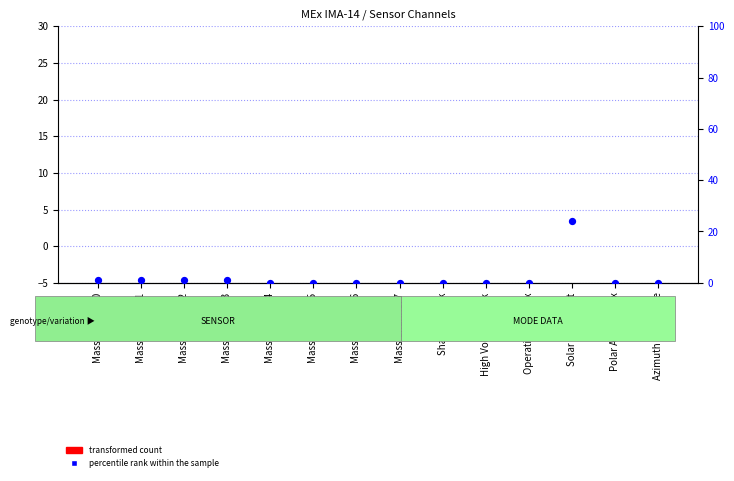

Is the value of transformed count at Mass Channel 1 greater than the value of percentile rank within the sample at Solar Wind Start?

No